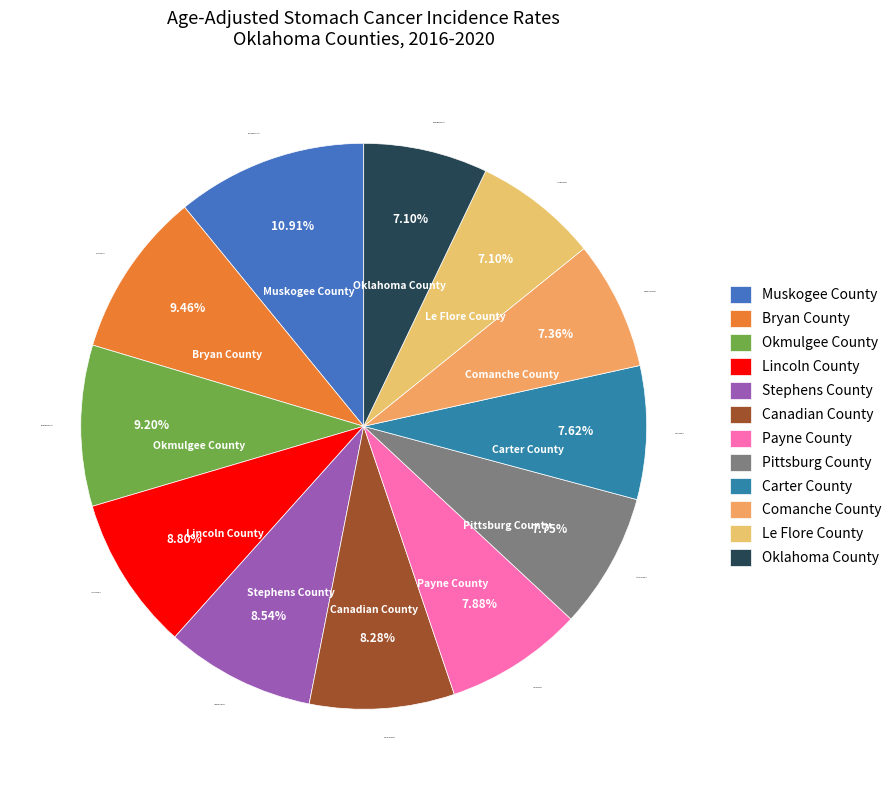

Between Canadian County and Muskogee County, which is larger?

Muskogee County